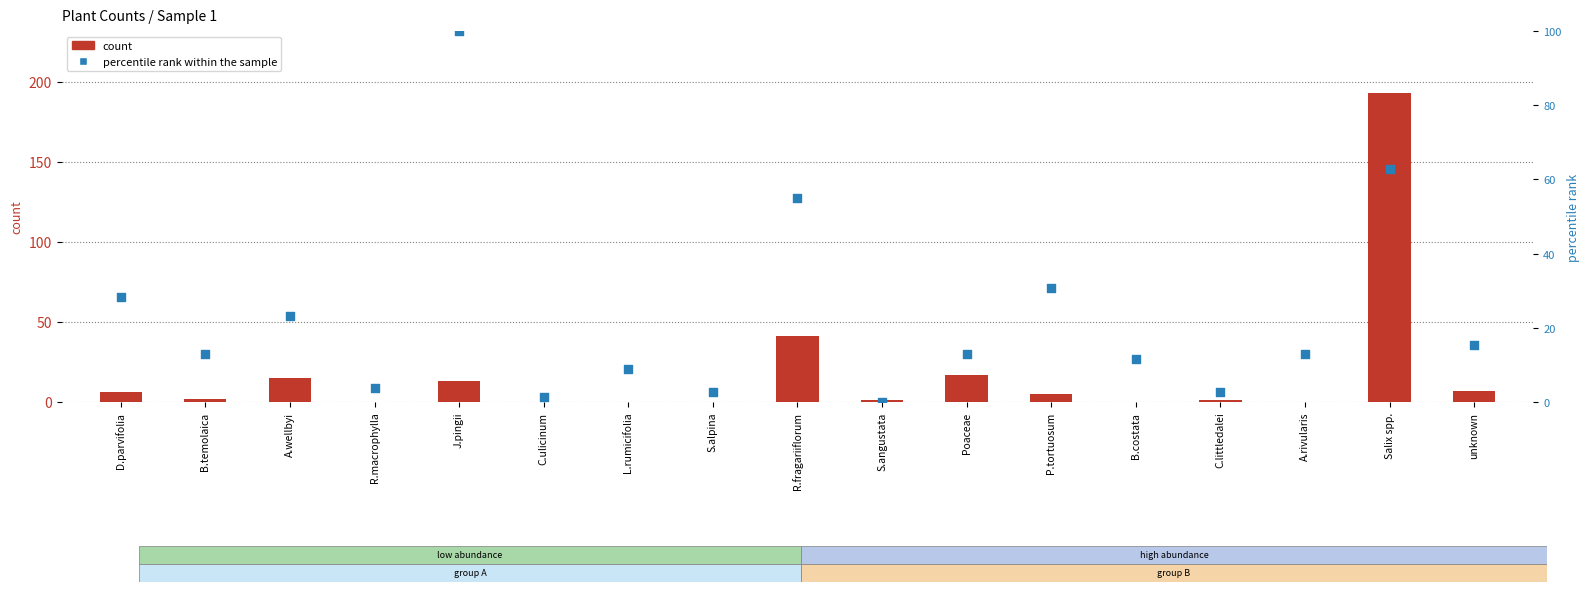

What is the total value across all series at S.alpina?

2.6